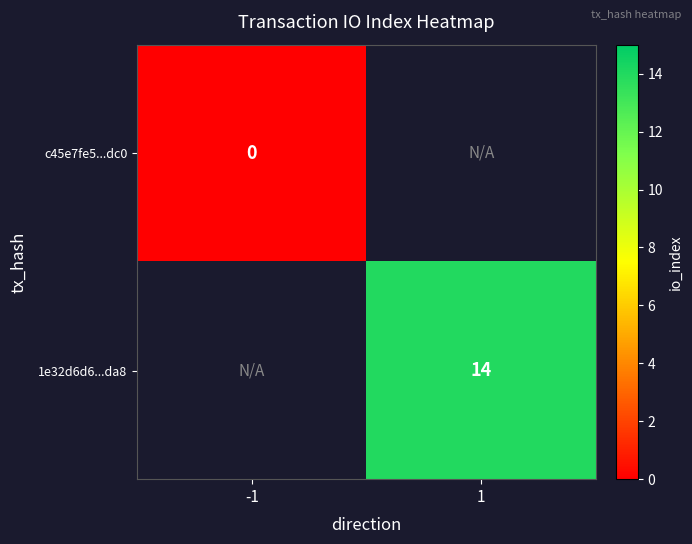

True or false: 1e32d6d6...da8 has a value of 14 at 1.

True